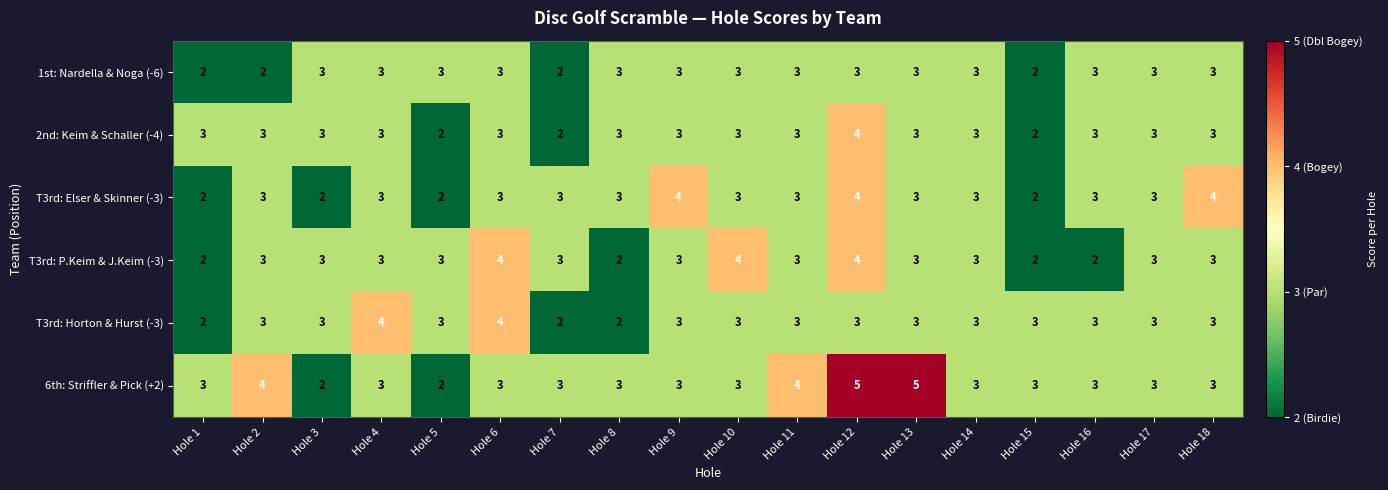

Count the T3rd: Elser & Skinner (-3) values in the range 3 to 4.

14